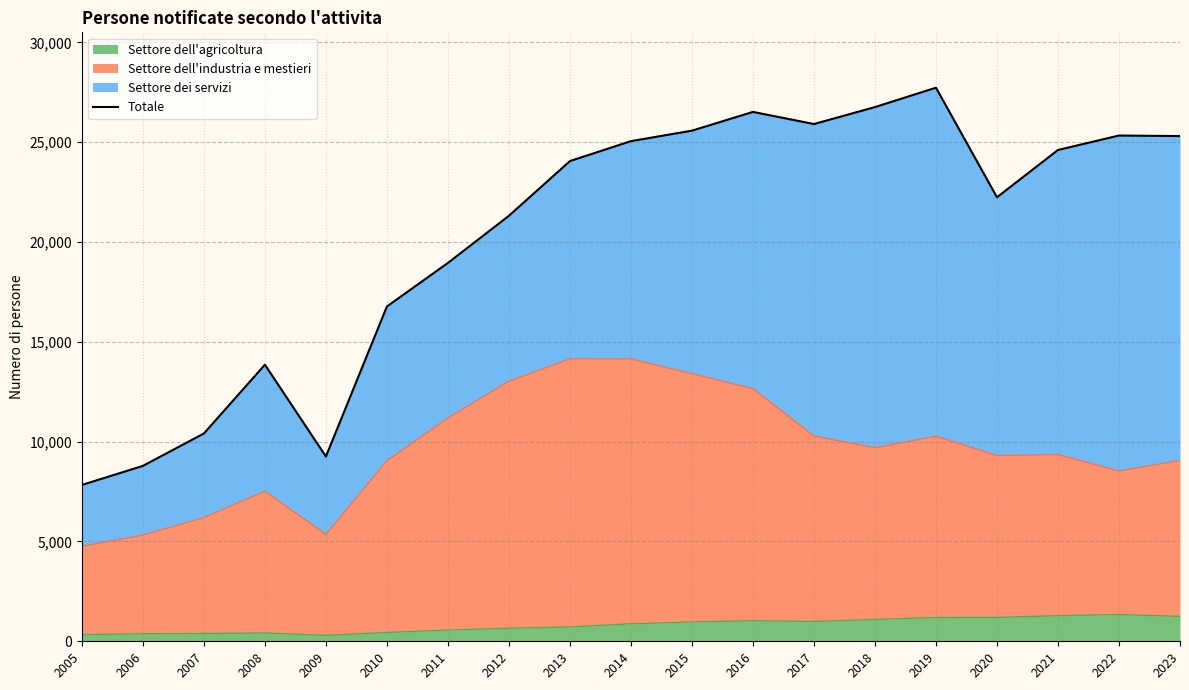

How many lines are shown in the chart?

1